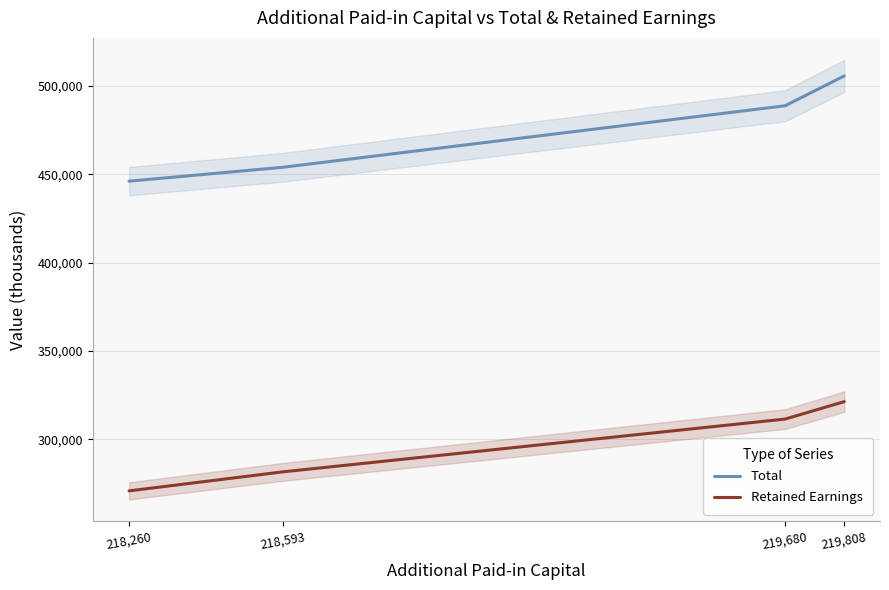

Reading left to right, transcribe all the data shown in this chart.

Total: 446058	453929	488748	505629
Retained Earnings: 270720	281491	311376	321240